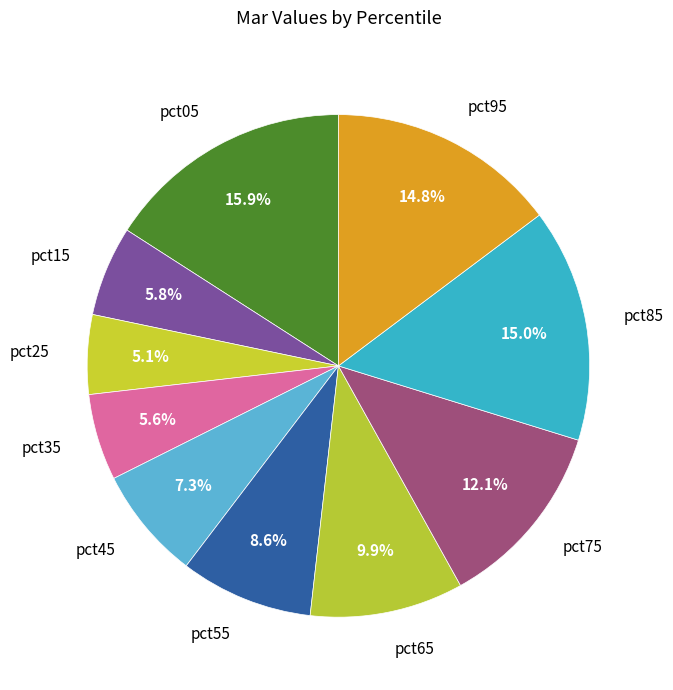

What percentage is NOT represented by pct55?

91.4%